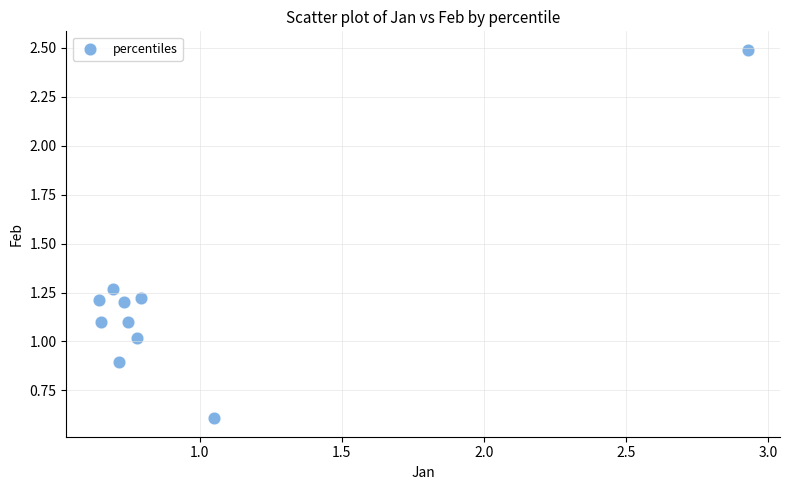

What is the average X value?

1.0